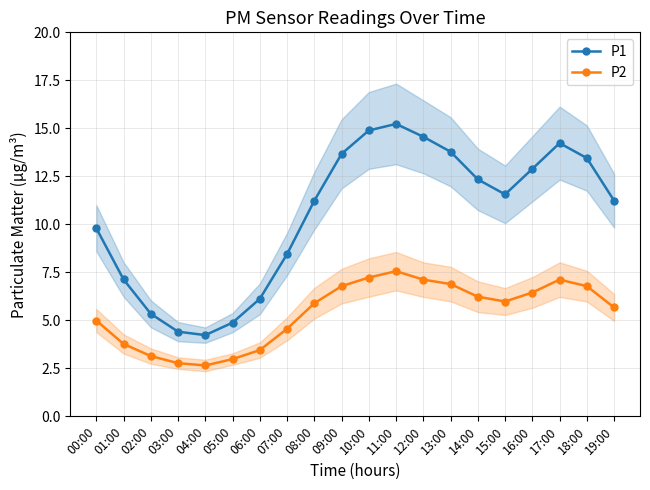

Does the chart display data point markers on the line(s)?

Yes